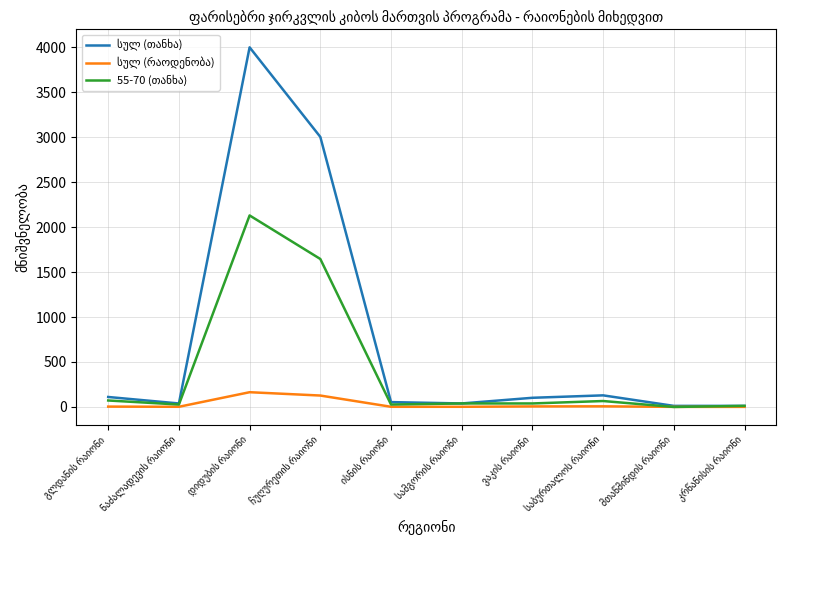

What is the total value across all series at მთაწმინდის რაიონი?

13